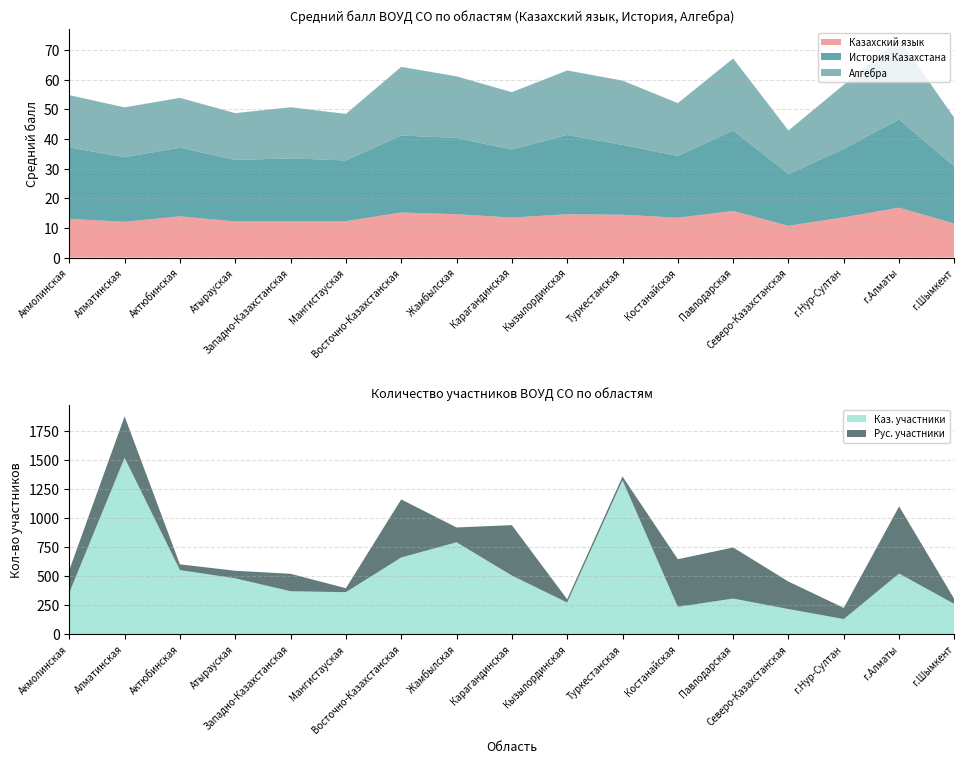

True or false: Казахский язык has a value of 12.2 at Западно-Казахстанская.

True